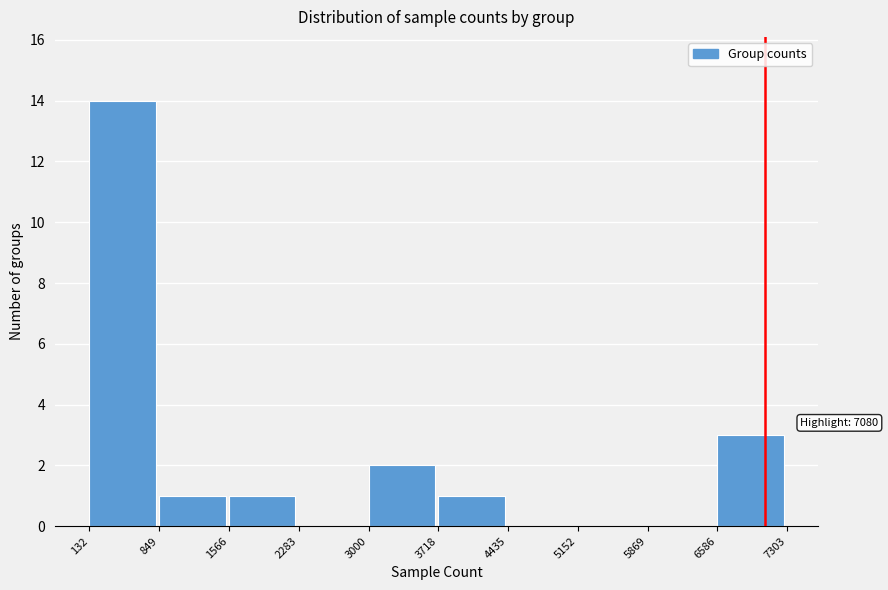

Over which range of the x-axis is the bar tallest?

132 to 849